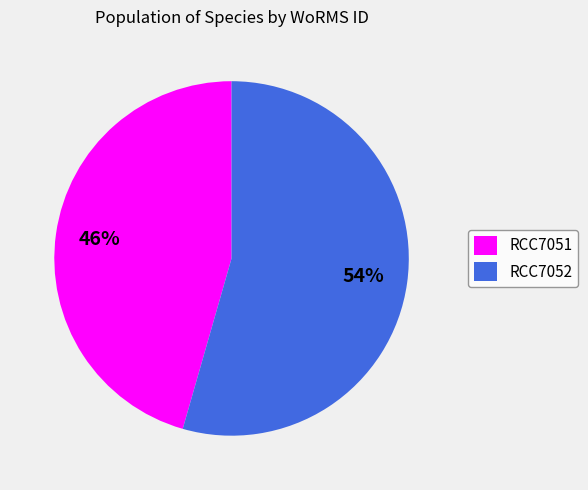

The RCC7052 slice represents 54% of the pie. True or false?

True